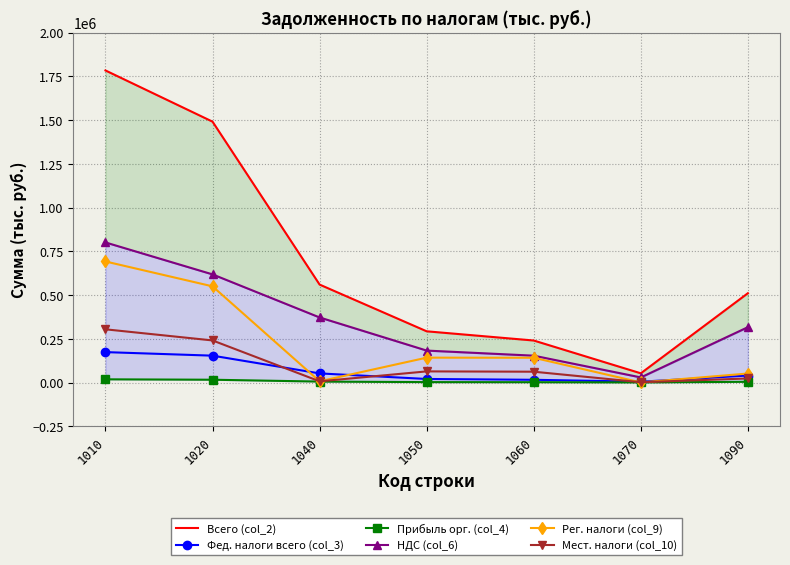

In Мест. налоги (col_10), how many points are lower than both neighbors (excluding endpoints)?

2